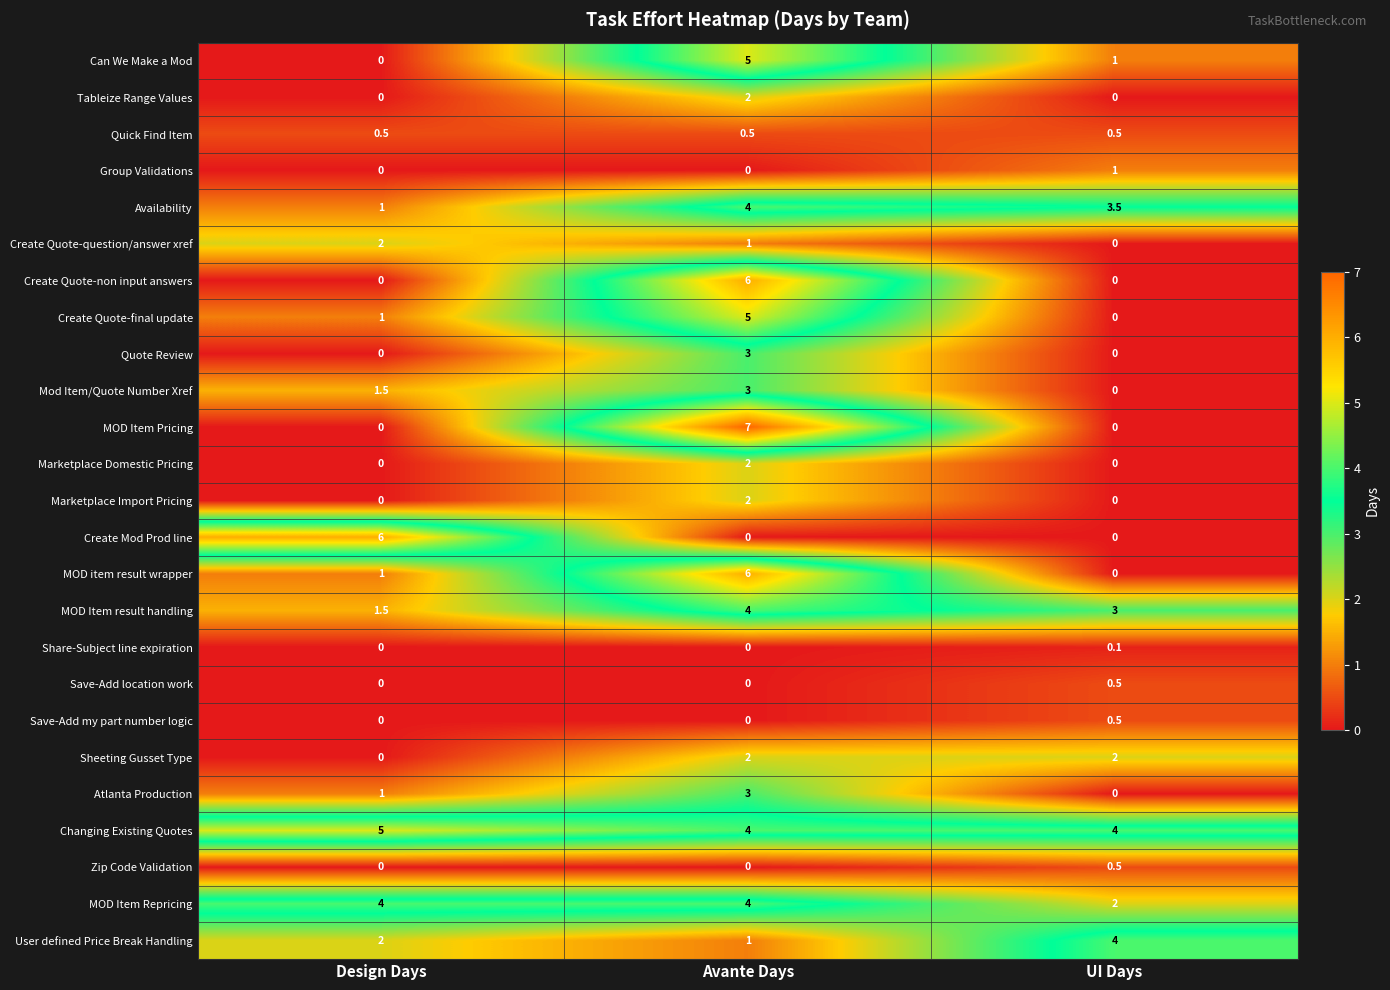

True or false: Create Mod Prod line has a value of 0.0 at UI Days.

True